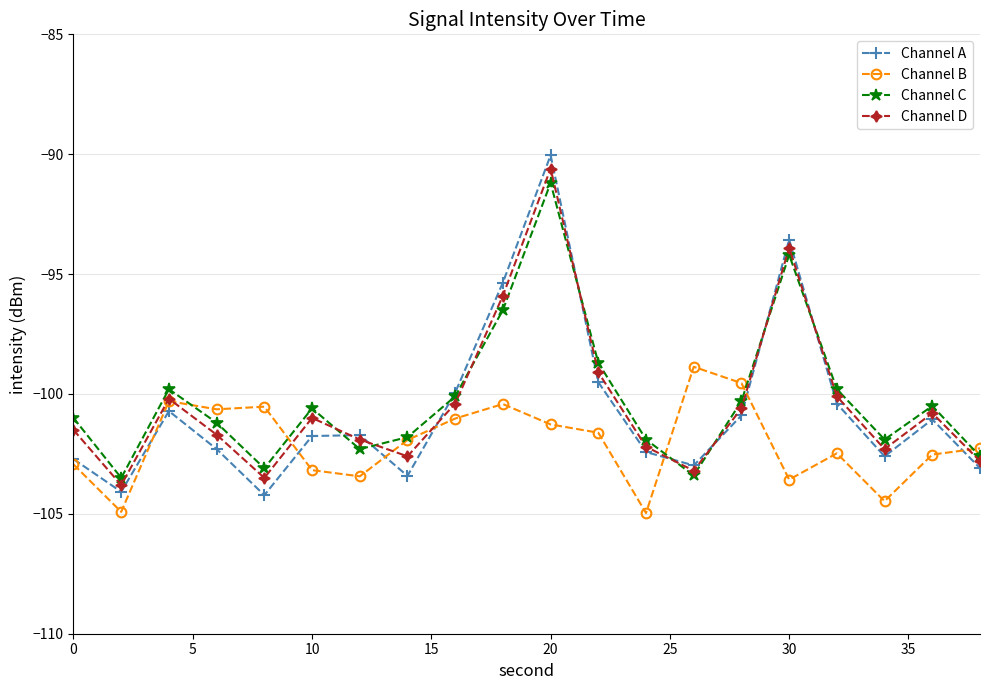

What is the value of the Channel A point at the 14th from the left?

-103.0